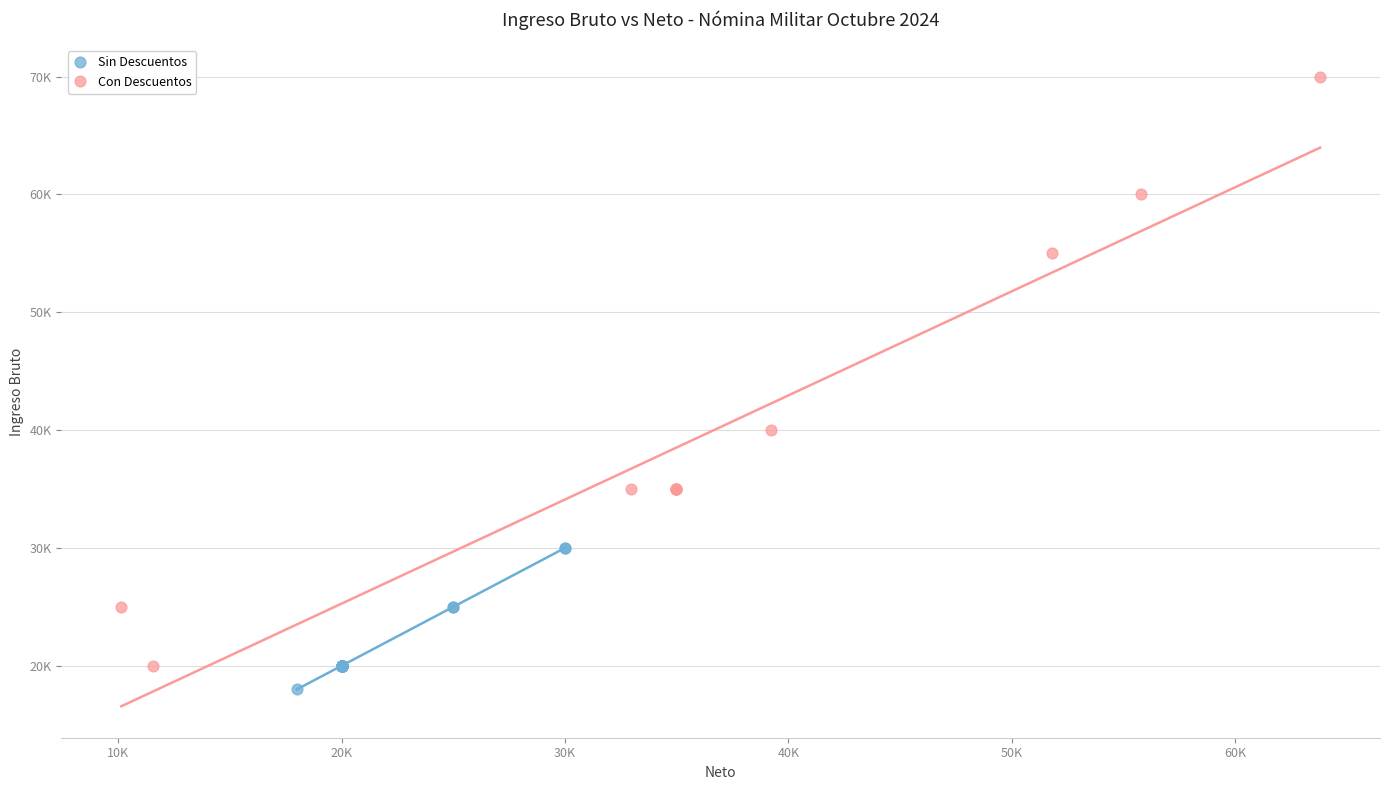

Which series has the widest spread of Y values?

Con Descuentos